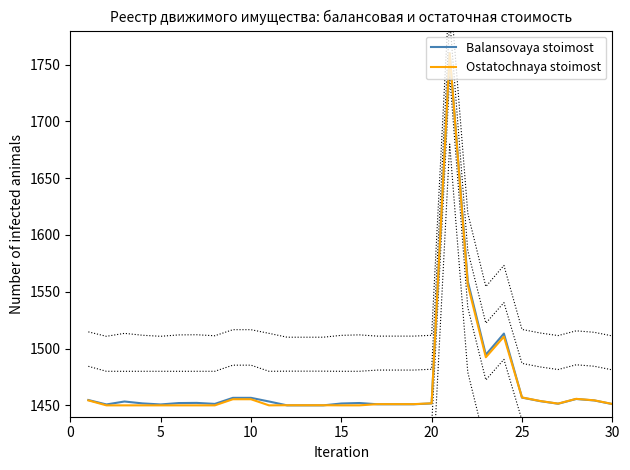

Is it true that Ostatochnaya stoimost equals 1450.0 at 5?

True